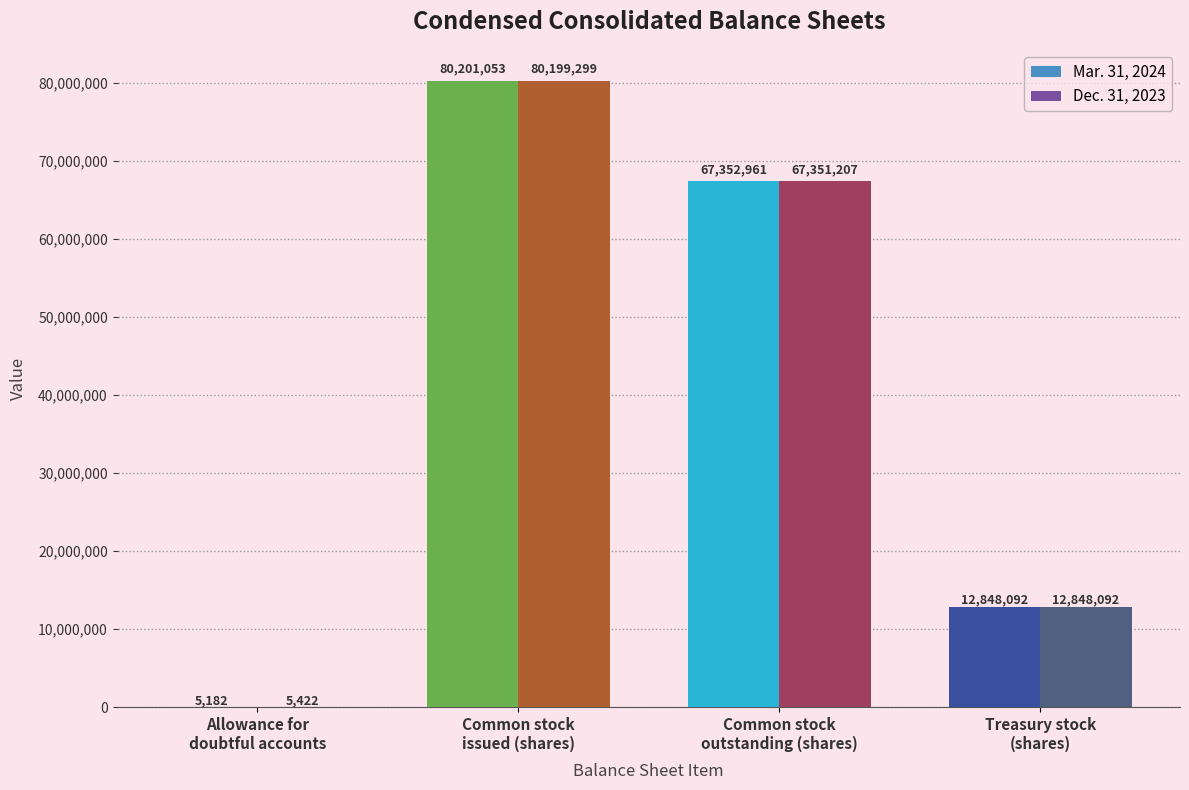

Is the value of Mar. 31, 2024 at Common stock
outstanding (shares) greater than the value of Dec. 31, 2023 at Common stock
issued (shares)?

No